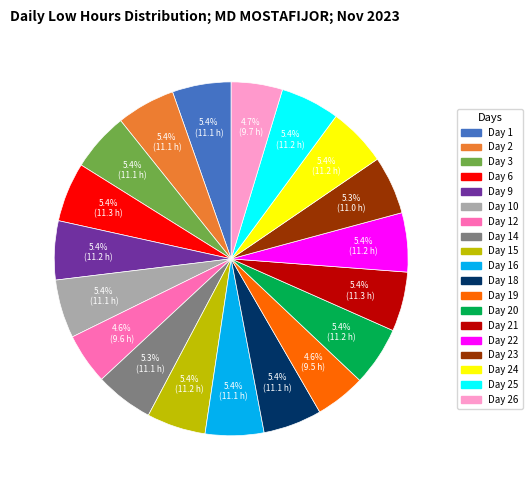

Is there a majority slice in this chart?

No